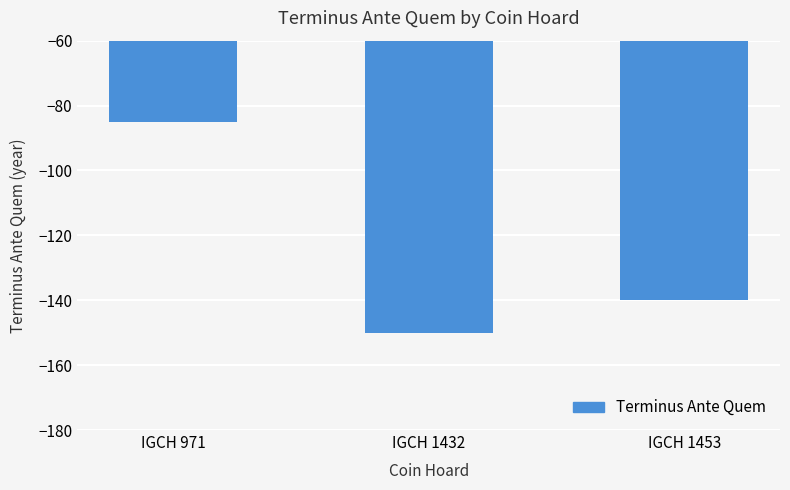

Reading left to right, list all the values displayed in this chart.

IGCH 971=-85	IGCH 1432=-150	IGCH 1453=-140